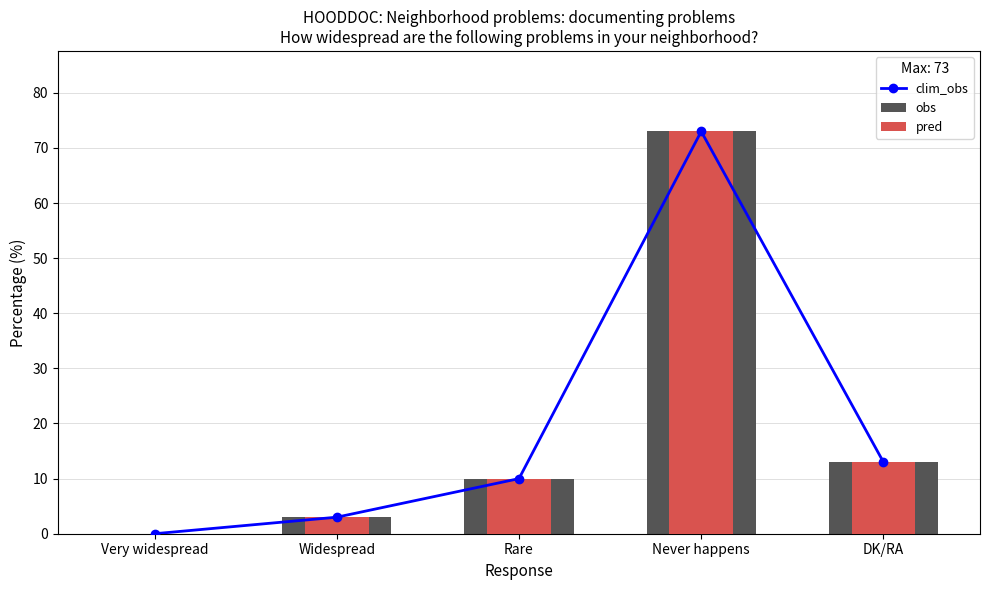

What is the difference between the maximum and minimum values in the obs series?

73